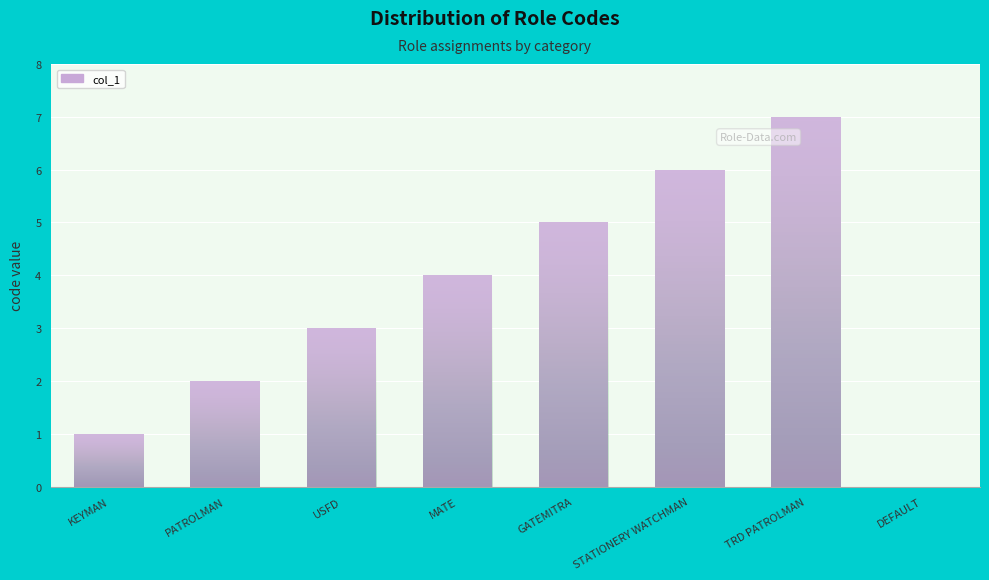

The value at DEFAULT is 4. True or false?

False